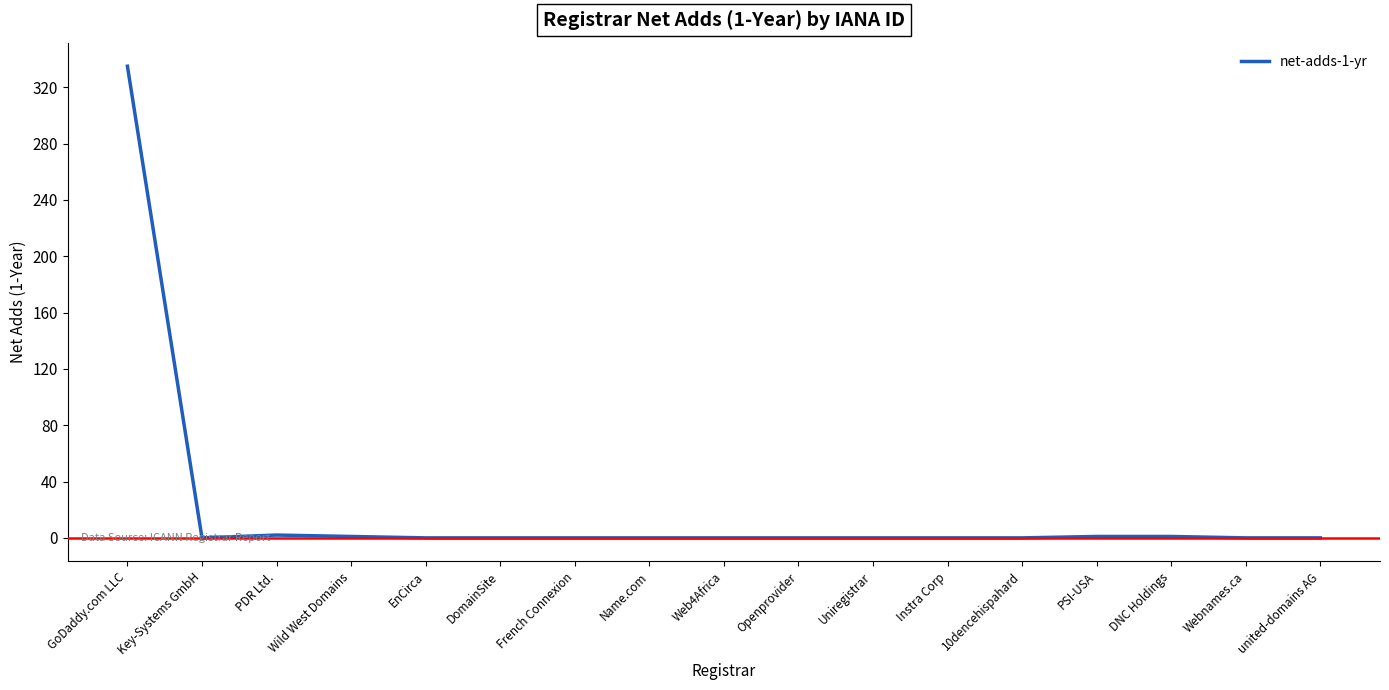

True or false: there are more than 0 points higher than both neighbors.

True